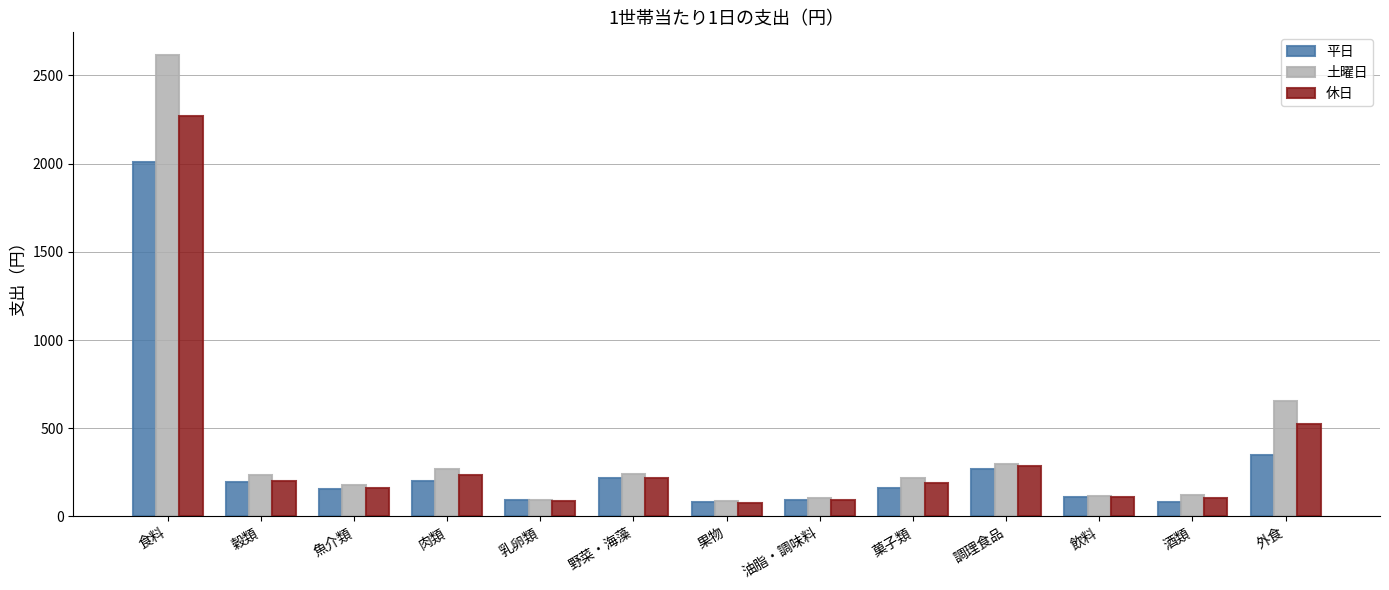

What is the average value of the 土曜日 series?

402.0